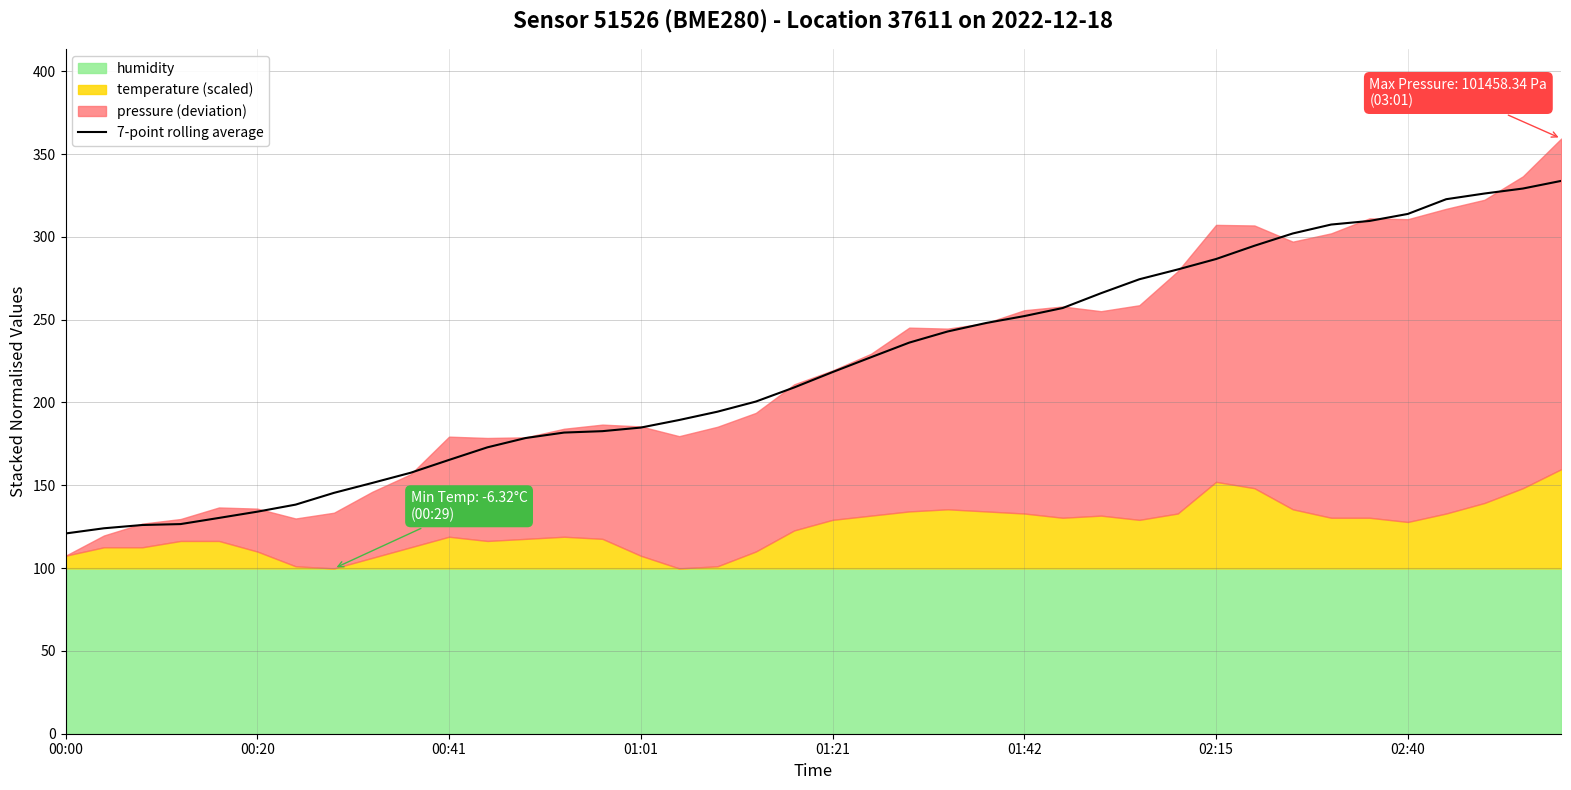

Does the chart have visible grid lines?

Yes